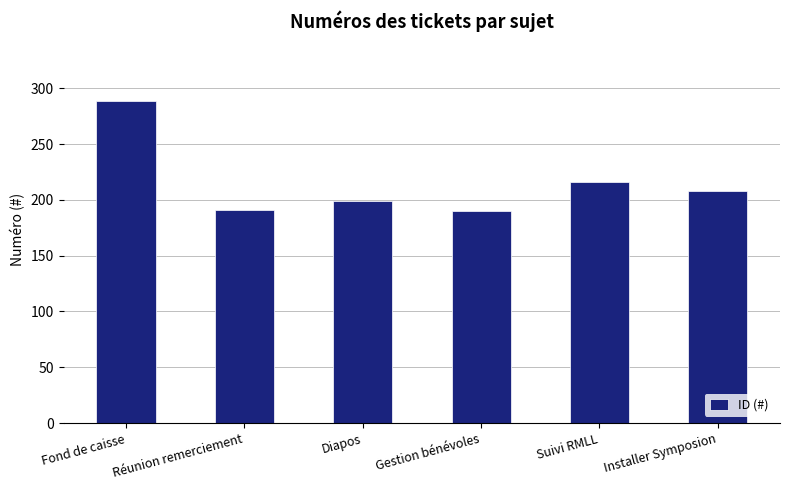

What is the sum of all values?

1293